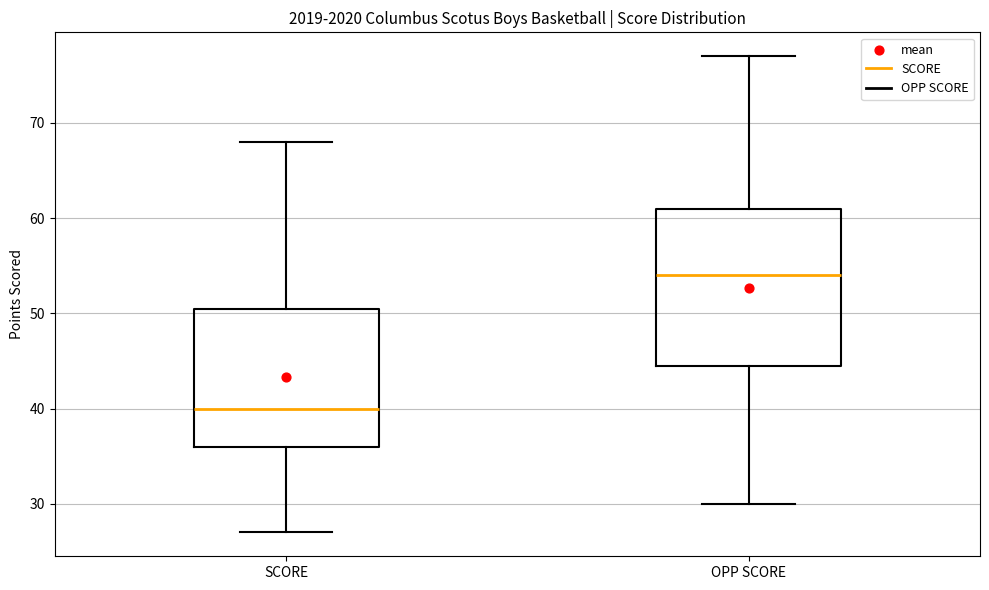

Comparing the boxes themselves (not the whiskers), which one is the tallest?

OPP SCORE